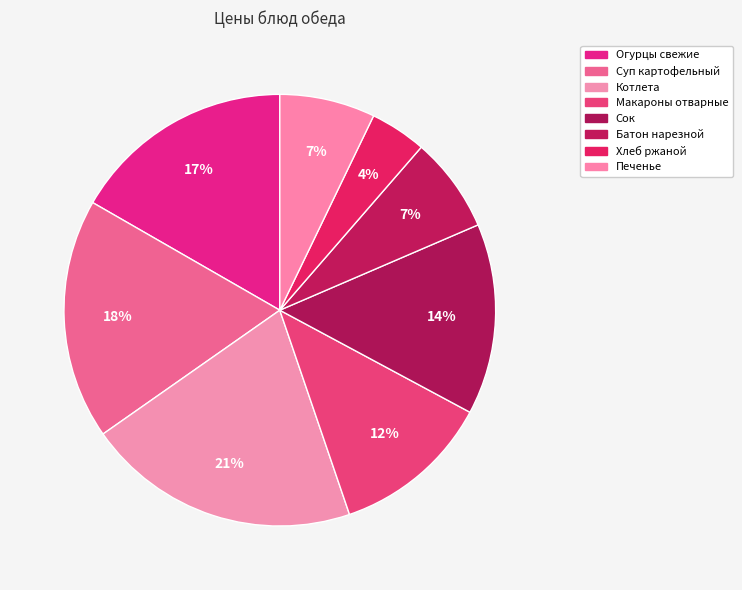

To the nearest percent, what percentage of the pie is Котлета?

21%